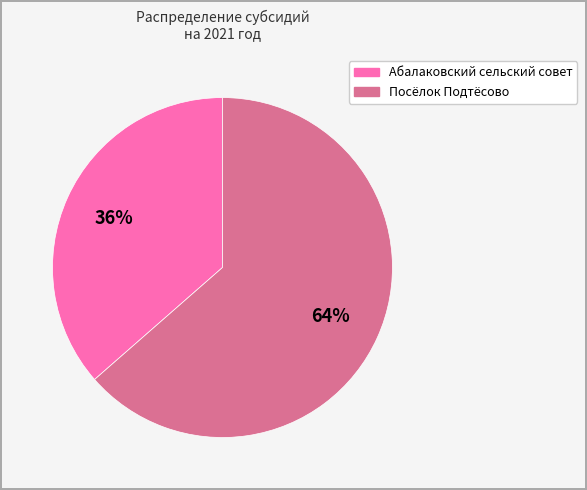

Which slice is the smallest?

Абалаковский сельский совет